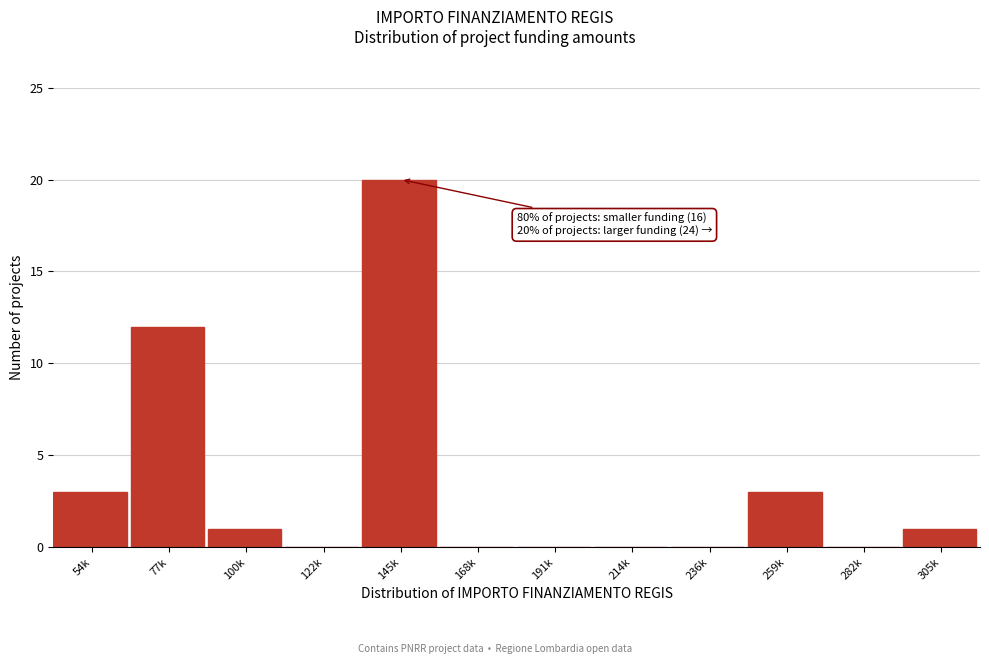

Reading left to right, transcribe all the data shown in this chart.

54k=3	77k=12	100k=1	122k=0	145k=20	168k=0	191k=0	214k=0	236k=0	259k=3	282k=0	305k=1